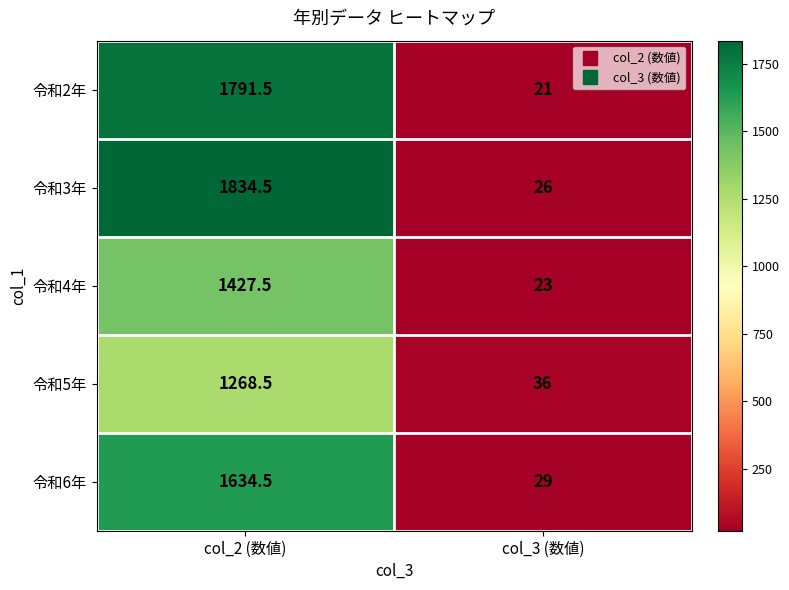

At col_2 (数値), list the series in order from largest to smallest.

令和3年, 令和2年, 令和6年, 令和4年, 令和5年